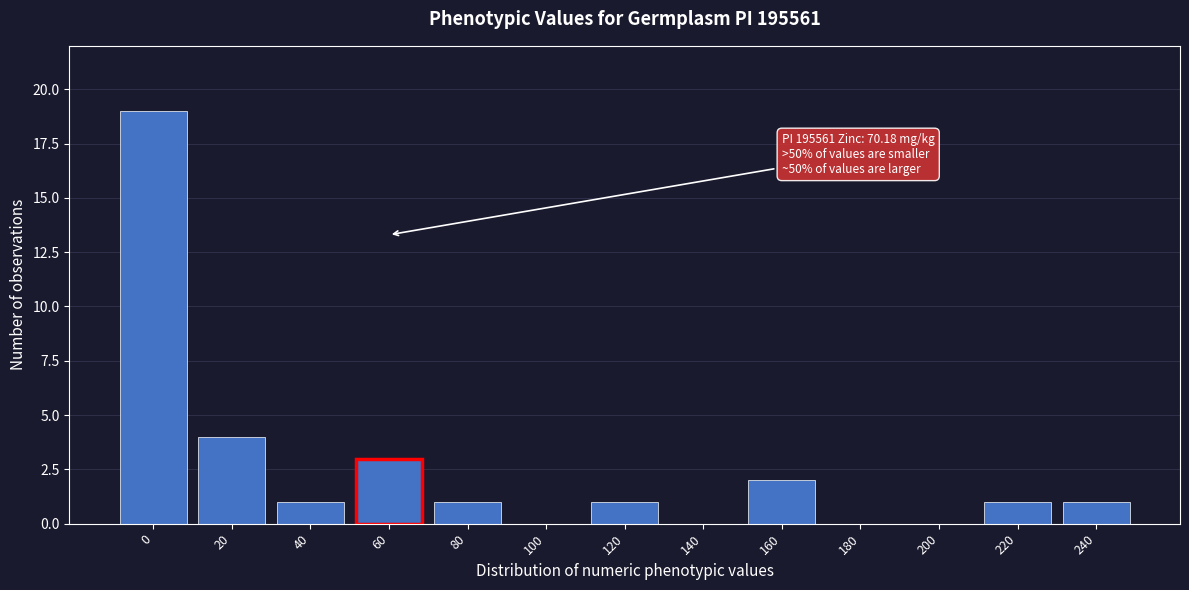

Reading left to right, transcribe all the data shown in this chart.

0=19	20=4	40=1	60=3	80=1	100=0	120=1	140=0	160=2	180=0	200=0	220=1	240=1